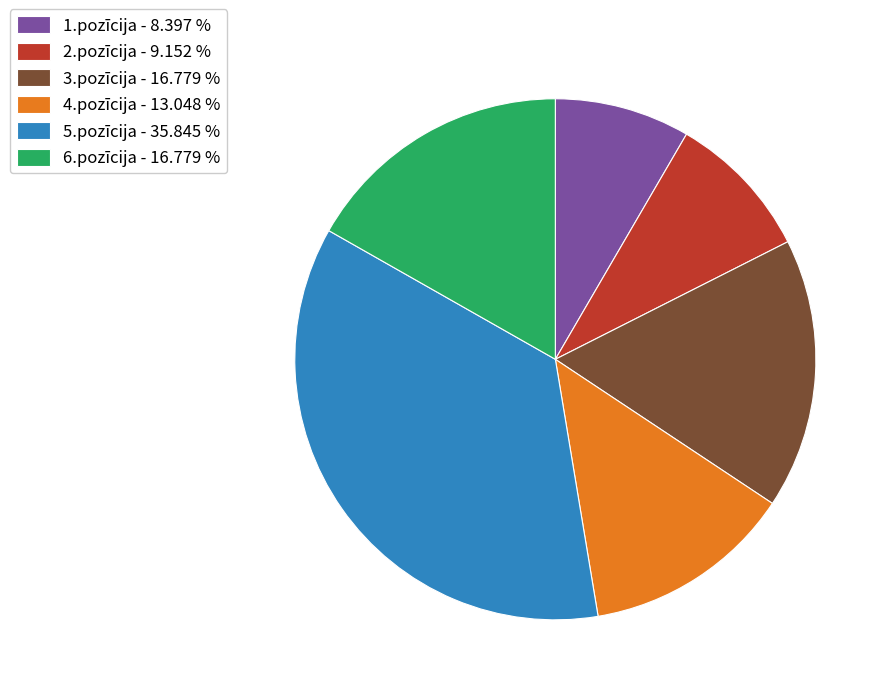

Is there a majority slice in this chart?

No